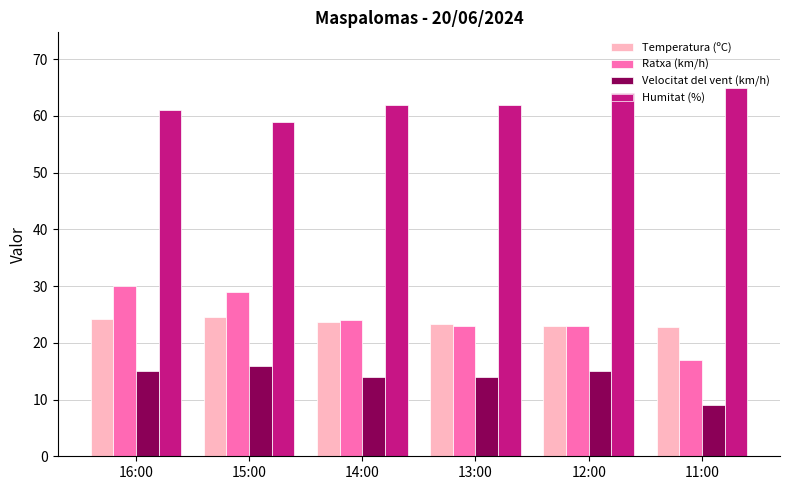

What are all the series names shown in the legend?

Temperatura (ºC), Ratxa (km/h), Velocitat del vent (km/h), Humitat (%)